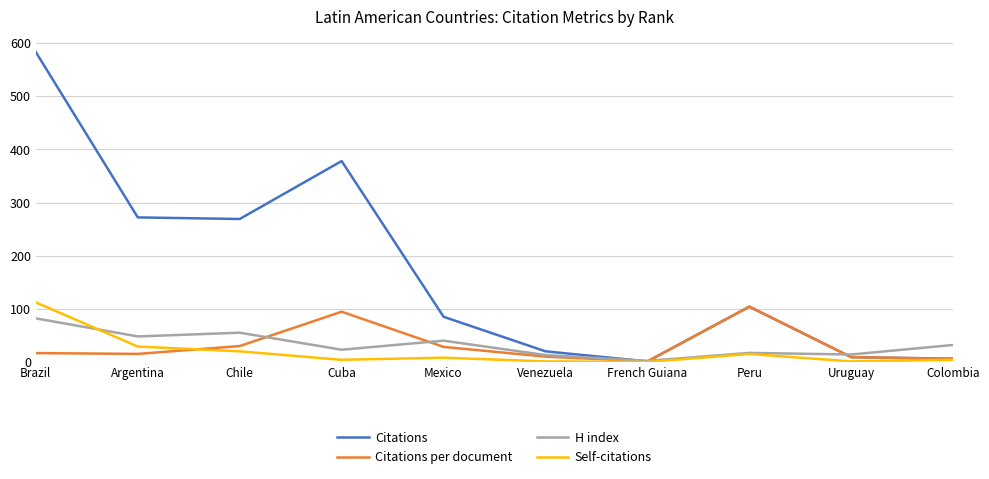

What is the difference between the Citations per document values at Uruguay and Colombia?

3.0